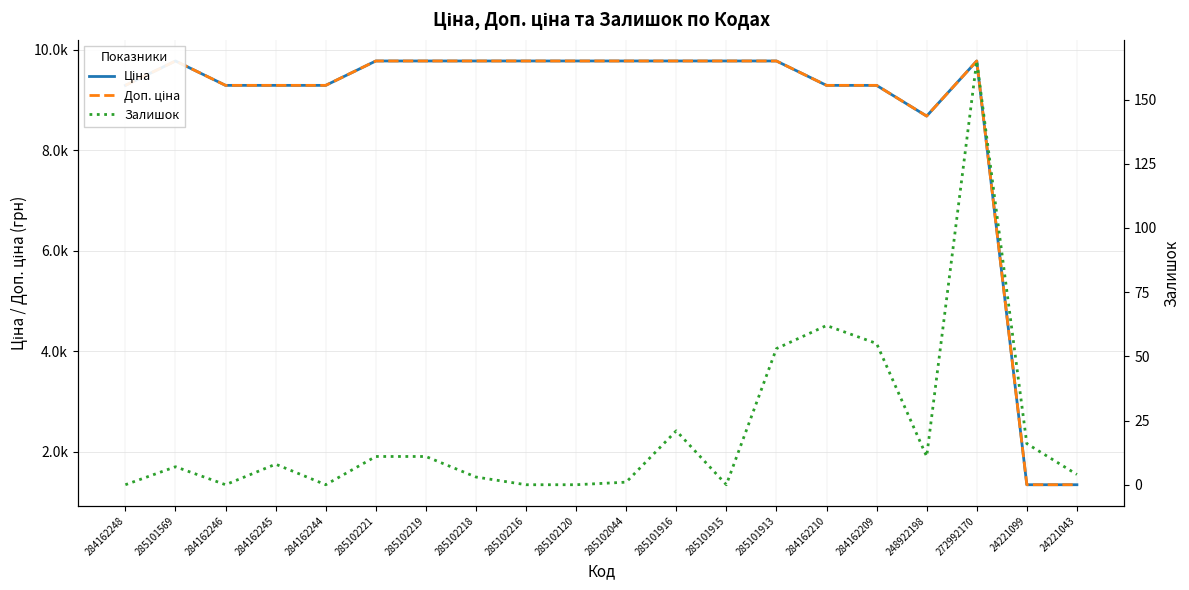

How many interior local valleys does the Ціна series have?

1